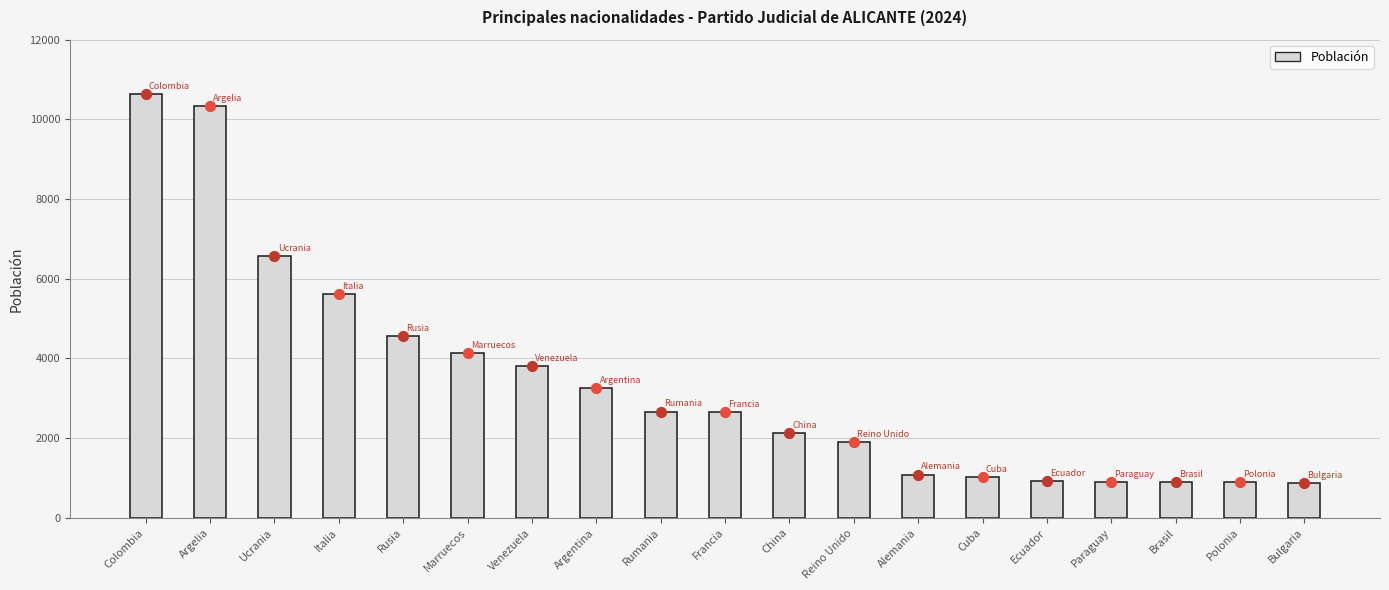

Between Colombia and Argelia, which is larger?

Colombia